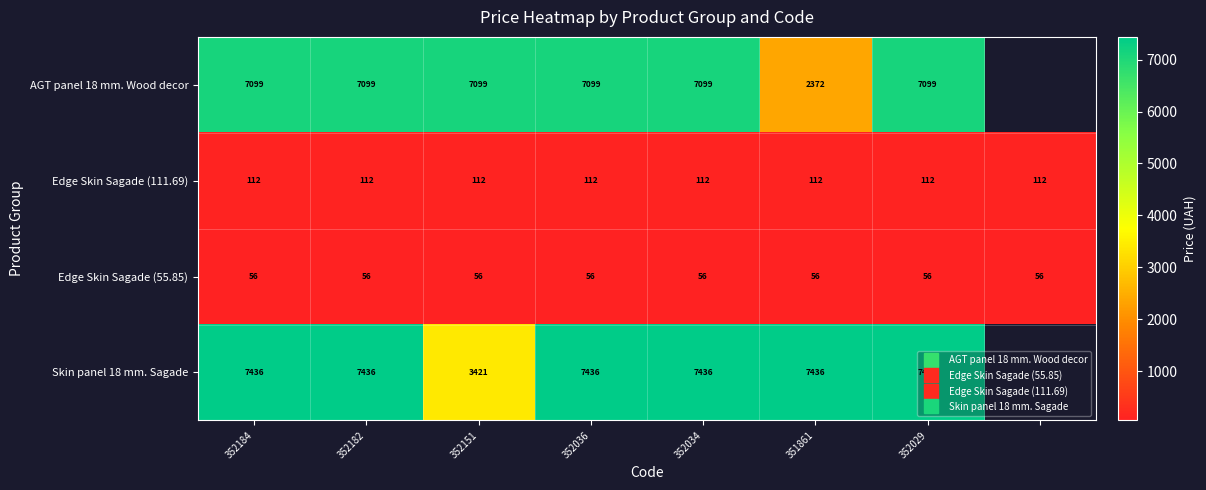

Count the number of data series in this chart.

4